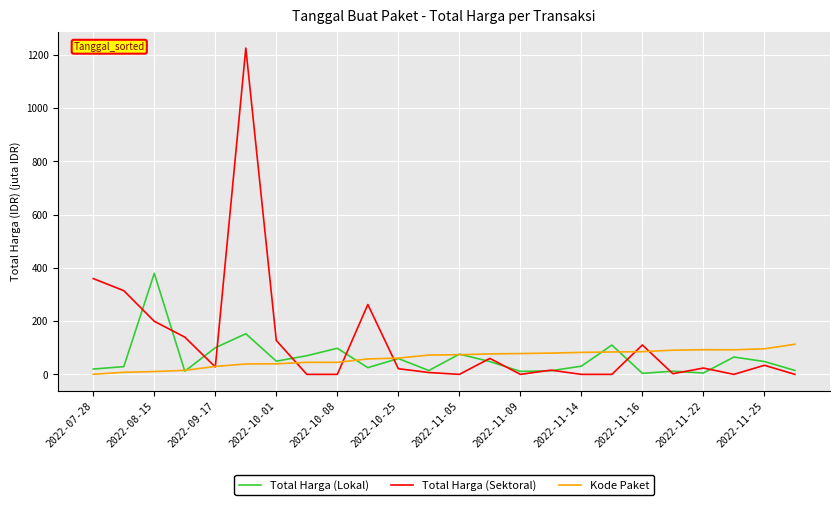

Which series has the largest range (max minus min)?

Total Harga (Sektoral)